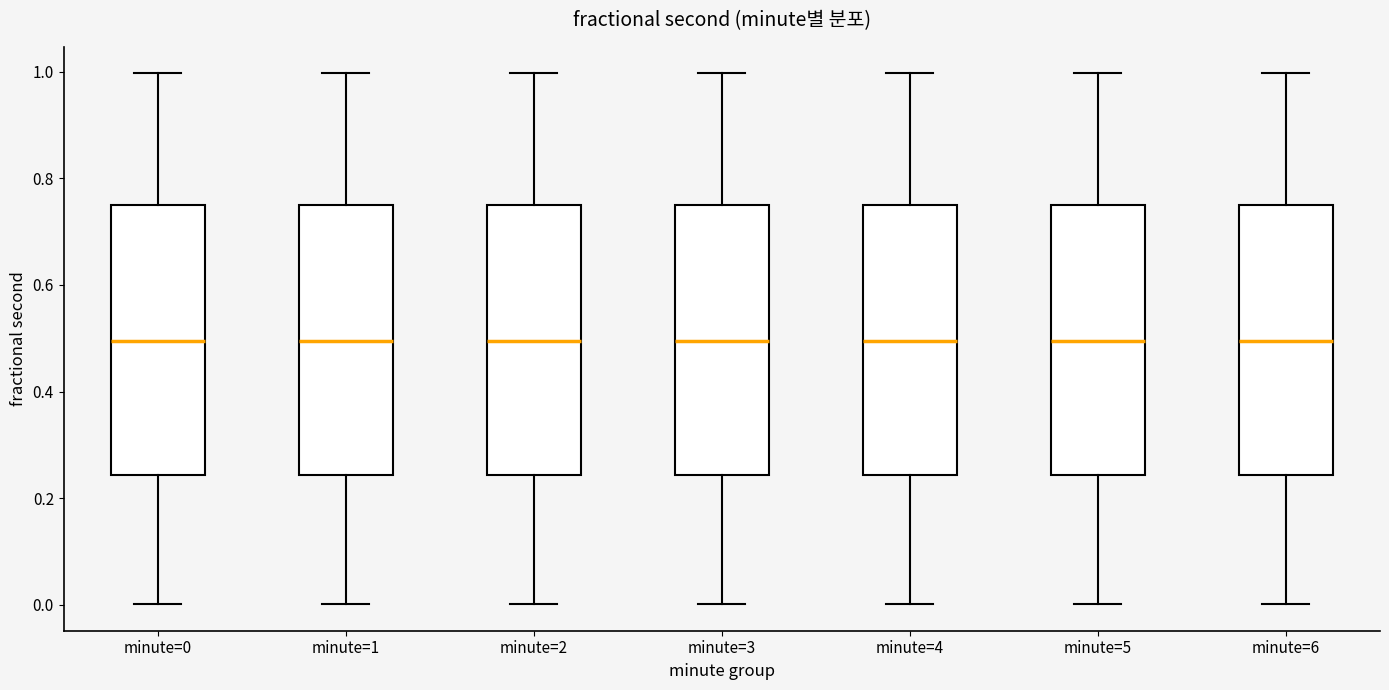

Reading left to right, read every box against the y-axis: the position of its median line, the range the box covers, and the ends of its whiskers. The values are not printed on the chart, so give them approximately, as read against the axis.

minute=0: median 0.50, box 0.24 to 0.74, whiskers 0.00 to 1.00
minute=1: median 0.50, box 0.24 to 0.74, whiskers 0.00 to 1.00
minute=2: median 0.50, box 0.24 to 0.74, whiskers 0.00 to 1.00
minute=3: median 0.50, box 0.24 to 0.74, whiskers 0.00 to 1.00
minute=4: median 0.50, box 0.24 to 0.74, whiskers 0.00 to 1.00
minute=5: median 0.50, box 0.24 to 0.74, whiskers 0.00 to 1.00
minute=6: median 0.50, box 0.24 to 0.74, whiskers 0.00 to 1.00